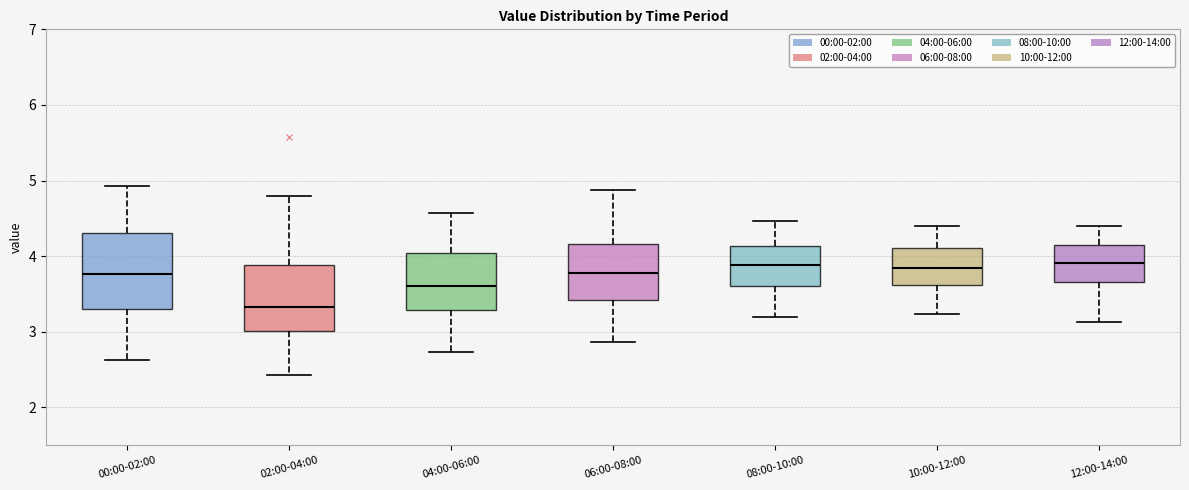

Which box is the tallest, from its lower edge to its upper edge?

00:00-02:00